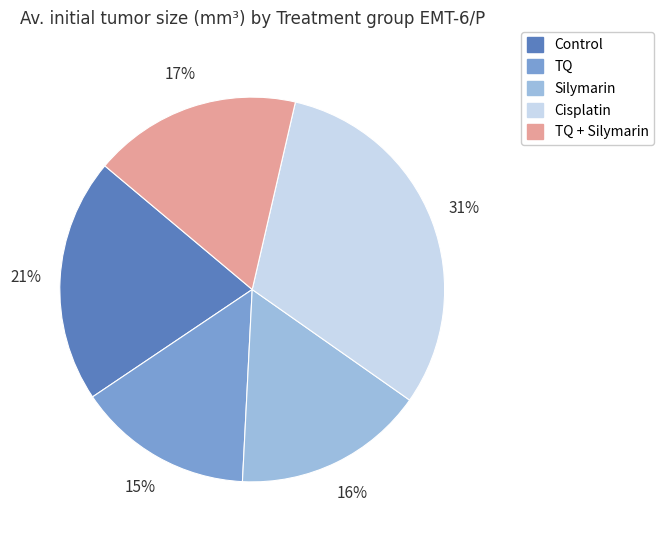

To the nearest percent, what is the difference between the largest and smallest slice percentages?

16%